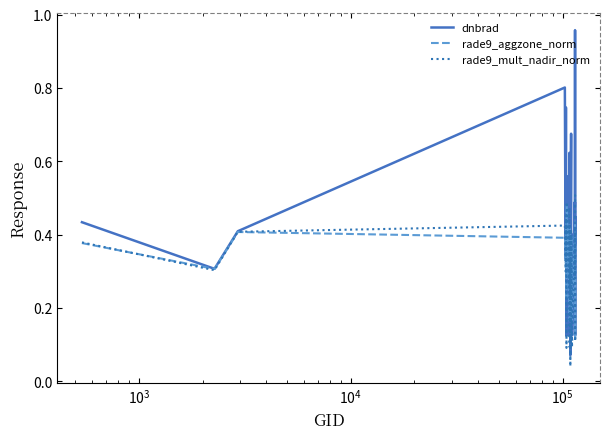

Which series has the largest total across all categories?

dnbrad